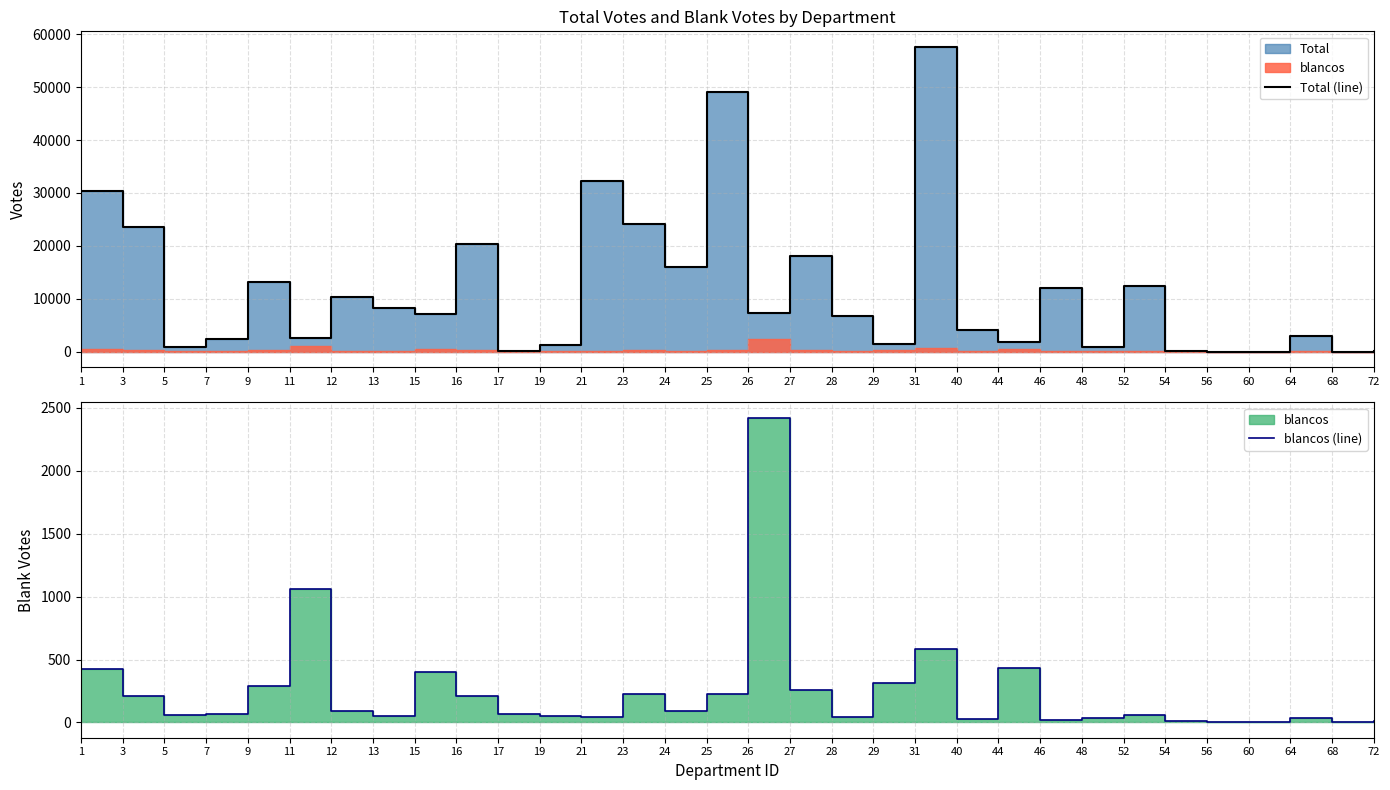

Reading right to left, transcribe all the data shown in this chart.

Total (line): 12	6	3022	2	4	17	12404	816	12023	1796	4128	57697	1461	6792	18026	7333	49016	16088	24217	32227	1209	146	20383	7028	8167	10361	2549	13156	2291	936	23603	30433
blancos (line): 10	3	34	2	1	9	61	37	23	430	30	586	316	43	259	2424	224	89	226	47	50	65	210	404	55	94	1059	293	65	61	210	427